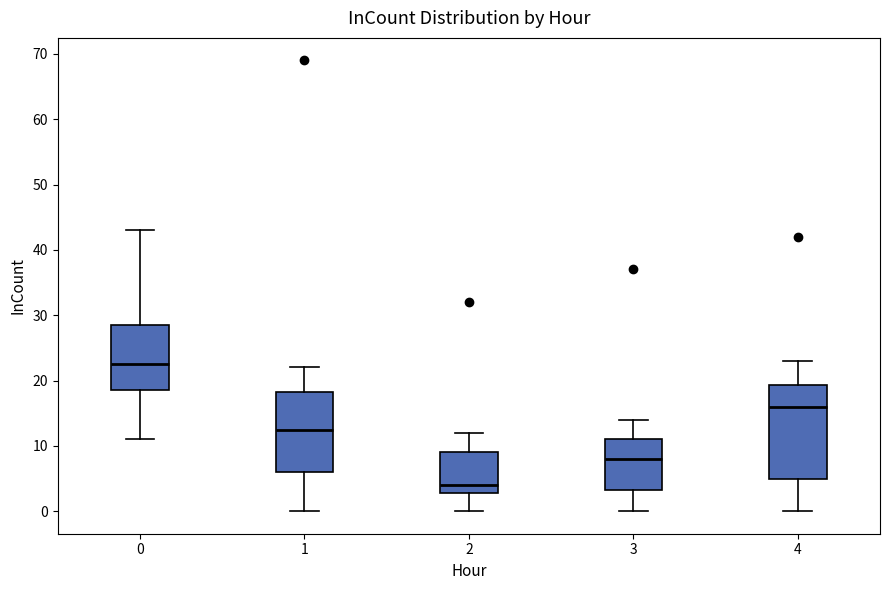

Reading left to right, transcribe this box plot: for each box, give where its median line is, the range the box spans, and where its two whiskers end, as read against the y-axis. The values are not printed on the chart, so give them approximately, as read against the axis.

0: median 23, box 19 to 29, whiskers 11 to 43
1: median 13, box 6 to 18, whiskers 0 to 22
2: median 4, box 3 to 9, whiskers 0 to 12
3: median 8, box 3 to 11, whiskers 0 to 14
4: median 16, box 5 to 19, whiskers 0 to 23